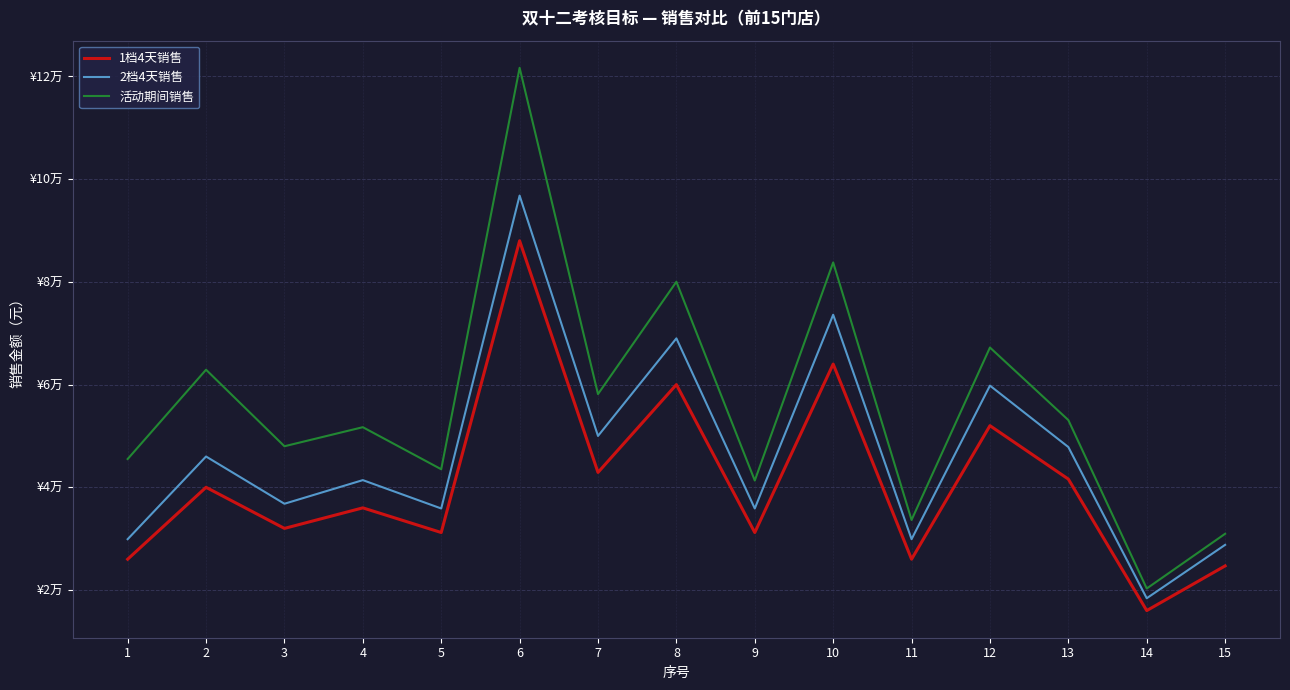

Which series has the largest total across all categories?

活动期间销售